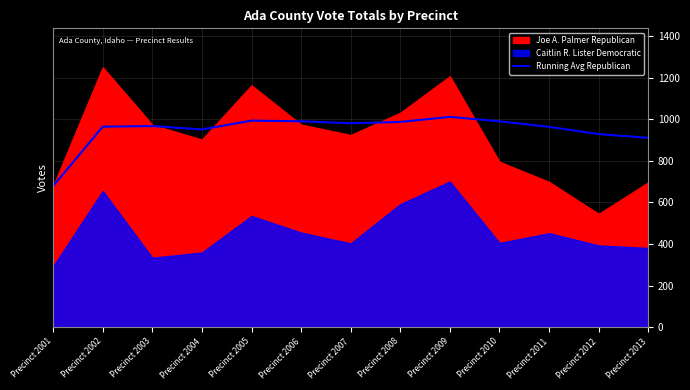

Reading left to right, what are all the values shown in this chart?

679.0	965.0	968.0	951.8	994.2	991.0	981.6	987.9	1012.3	990.7	964.2	929.2	911.4